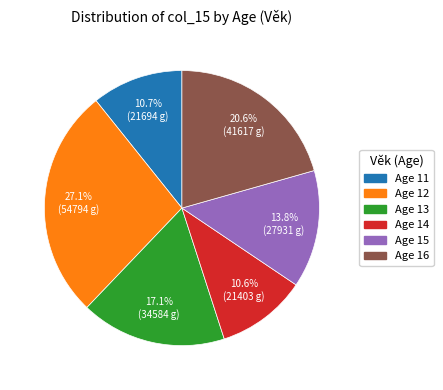

Is there a majority slice in this chart?

No